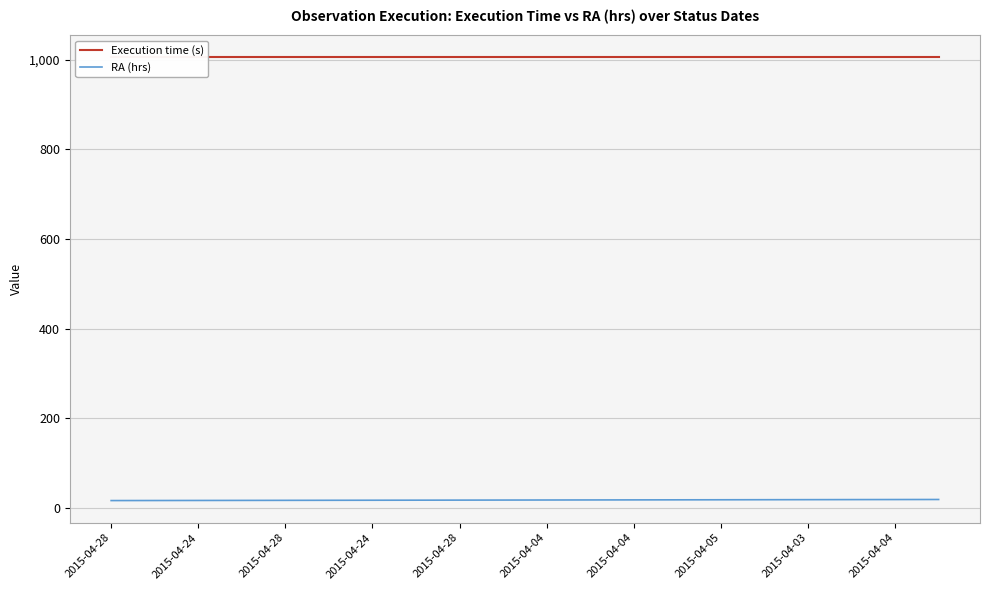

True or false: Execution time (s) has more than 2 interior local peaks.

False